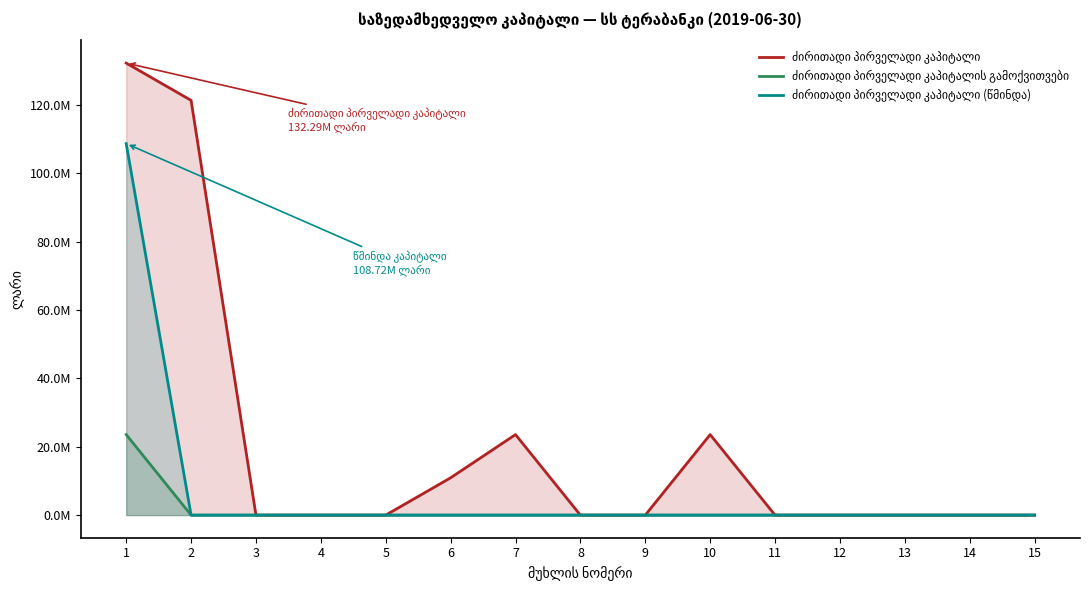

Does the chart have visible grid lines?

No